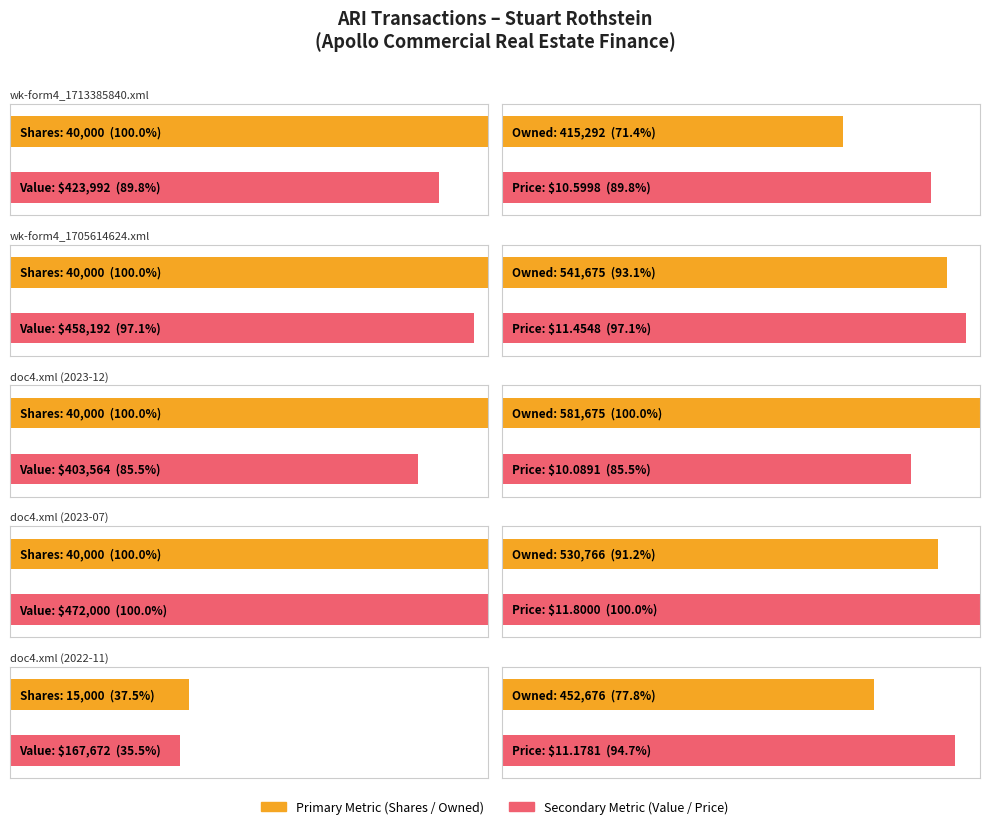

At which label does transactionValue first exceed 423992?

wk-form4_1705614624.xml